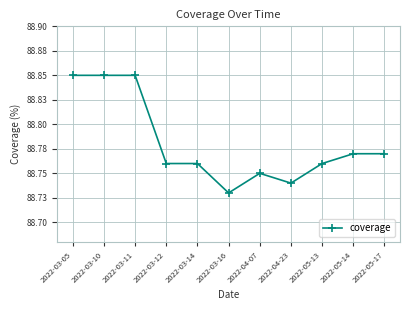

Is it true that the value at 2022-03-05 is 88.8?

True